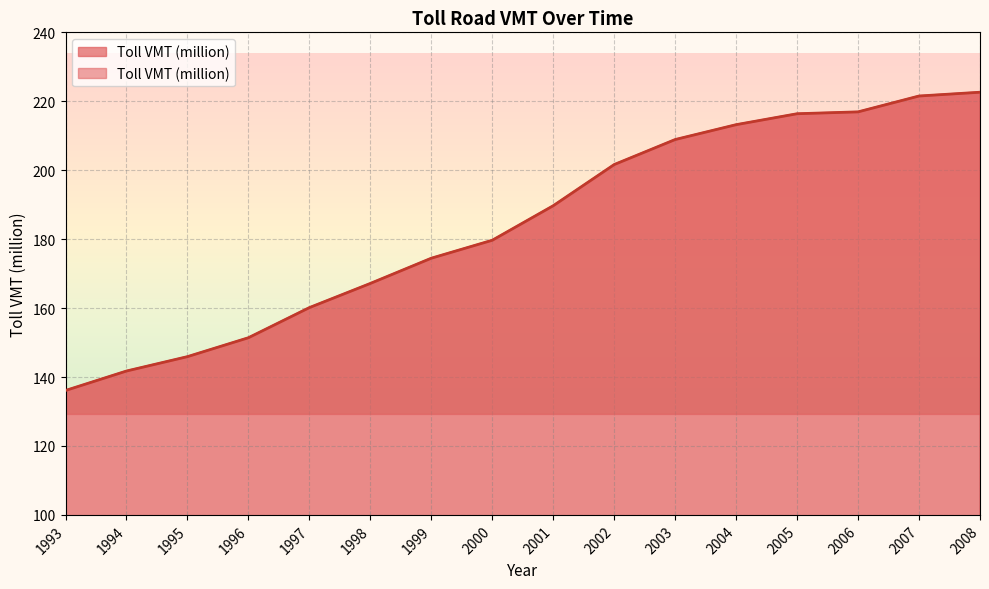

What is the value of the 12th point from the left?

213.2